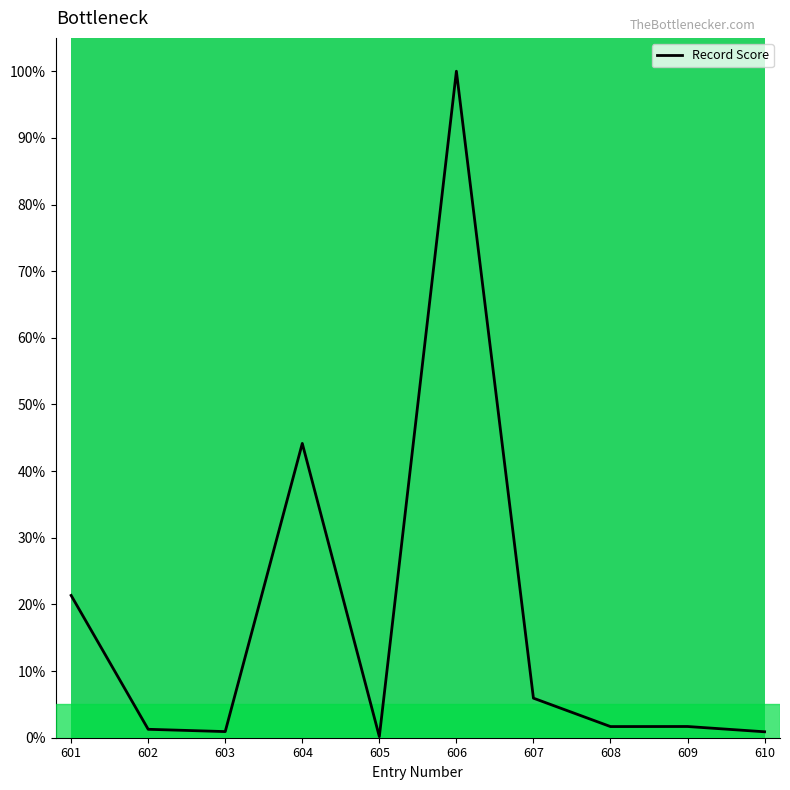

Which label corresponds to the largest value in the chart?

606